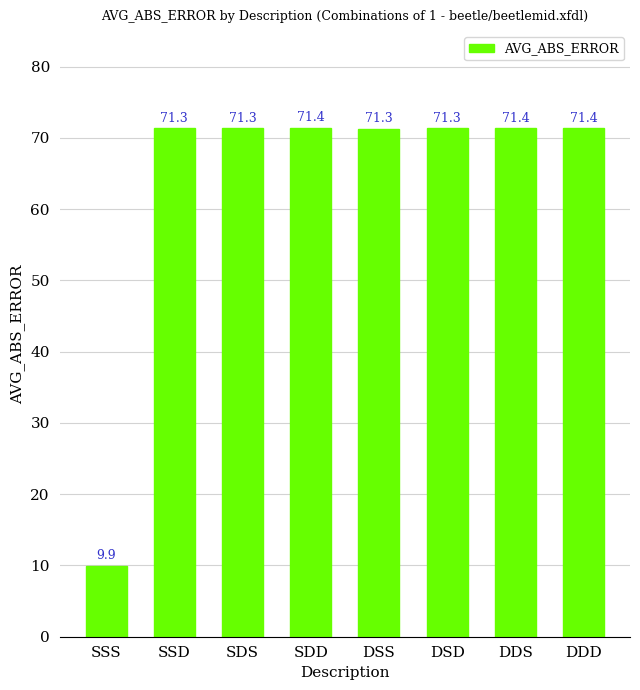

What is the value of the 5th bar from the left?

71.3